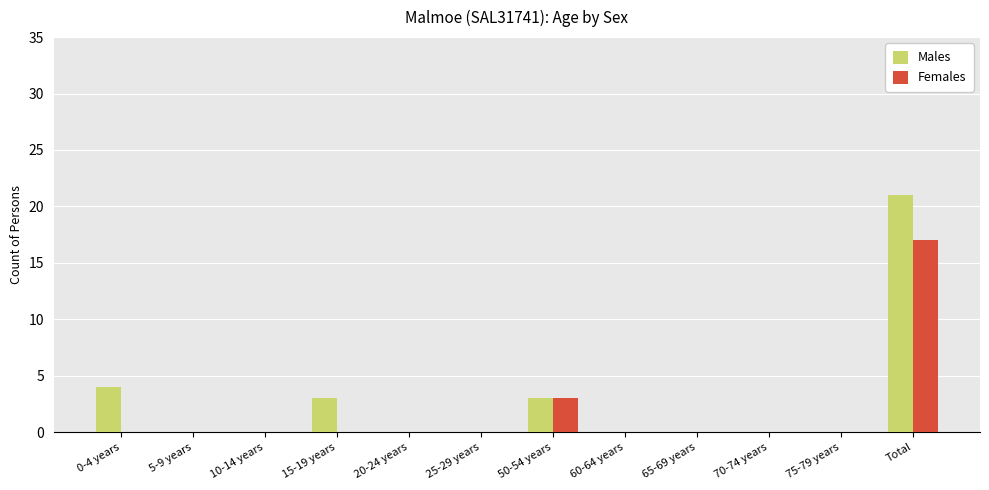

At which label does Males reach its peak?

Total